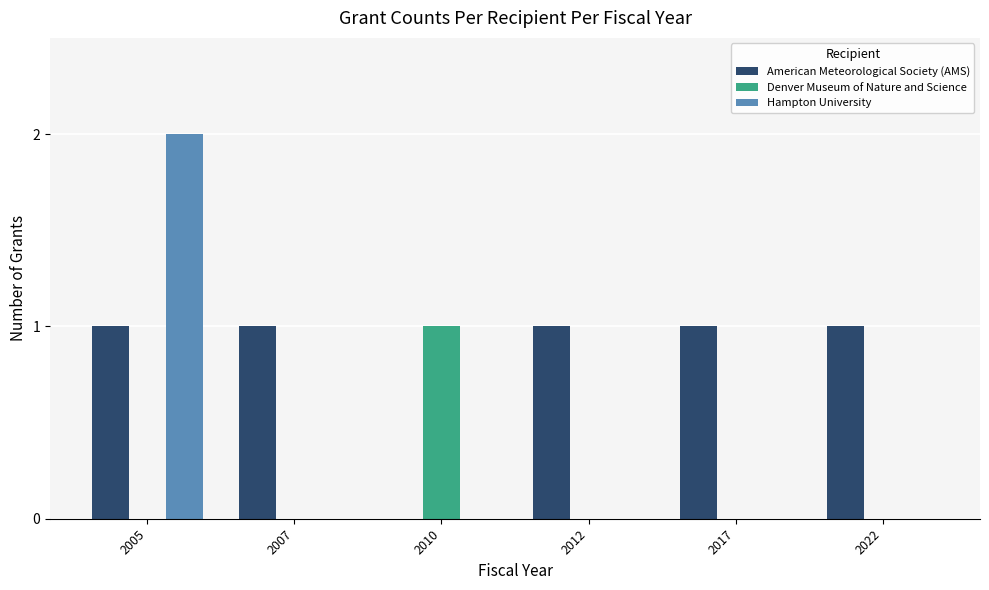

What is the maximum value for American Meteorological Society (AMS)?

1